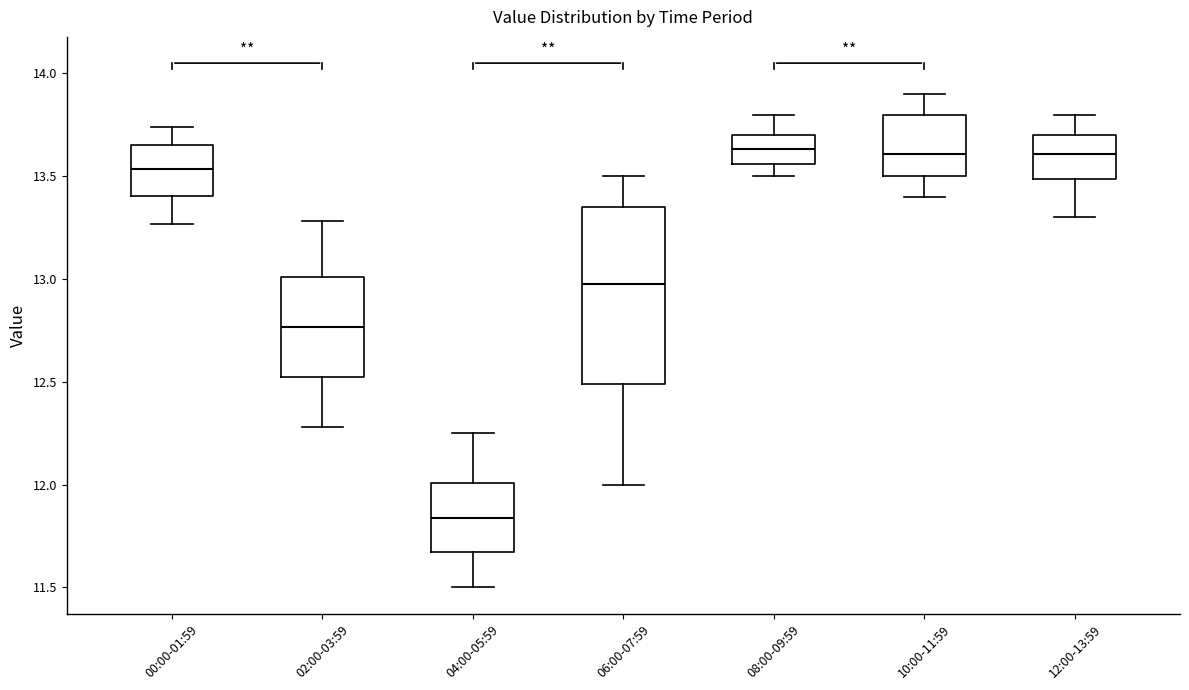

Reading left to right, read every box against the y-axis: the position of its median line, the range the box covers, and the ends of its whiskers. The values are not printed on the chart, so give them approximately, as read against the axis.

00:00-01:59: median 13.55, box 13.40 to 13.65, whiskers 13.25 to 13.75
02:00-03:59: median 12.75, box 12.50 to 13.00, whiskers 12.30 to 13.30
04:00-05:59: median 11.85, box 11.65 to 12.00, whiskers 11.50 to 12.25
06:00-07:59: median 13.00, box 12.50 to 13.35, whiskers 12.00 to 13.50
08:00-09:59: median 13.65, box 13.55 to 13.70, whiskers 13.50 to 13.80
10:00-11:59: median 13.60, box 13.50 to 13.80, whiskers 13.40 to 13.90
12:00-13:59: median 13.60, box 13.50 to 13.70, whiskers 13.30 to 13.80